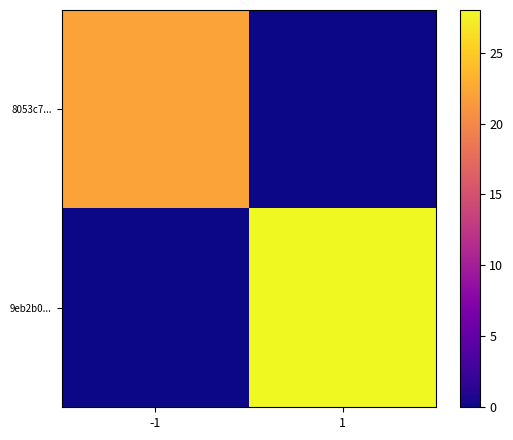

What is the difference between the highest and lowest values at 1?

28